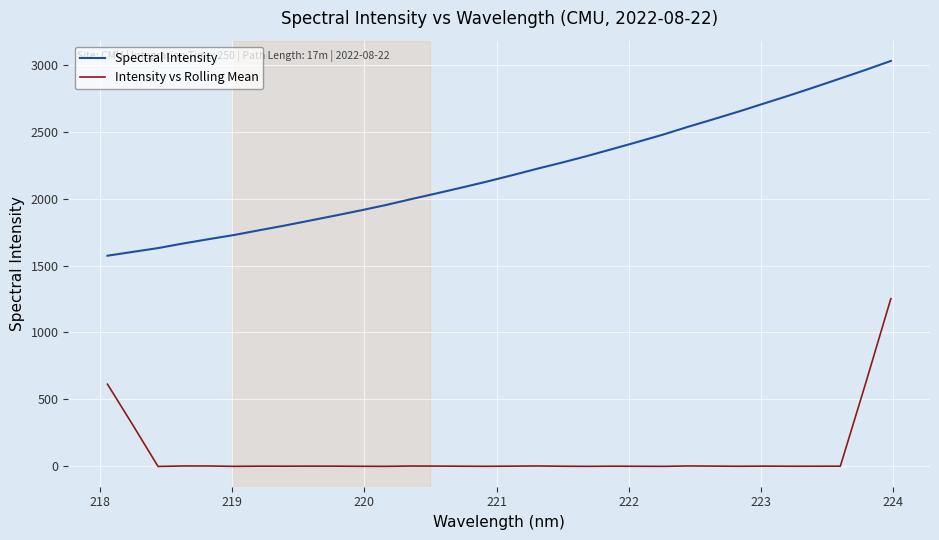

Which series has the largest total across all categories?

Spectral Intensity